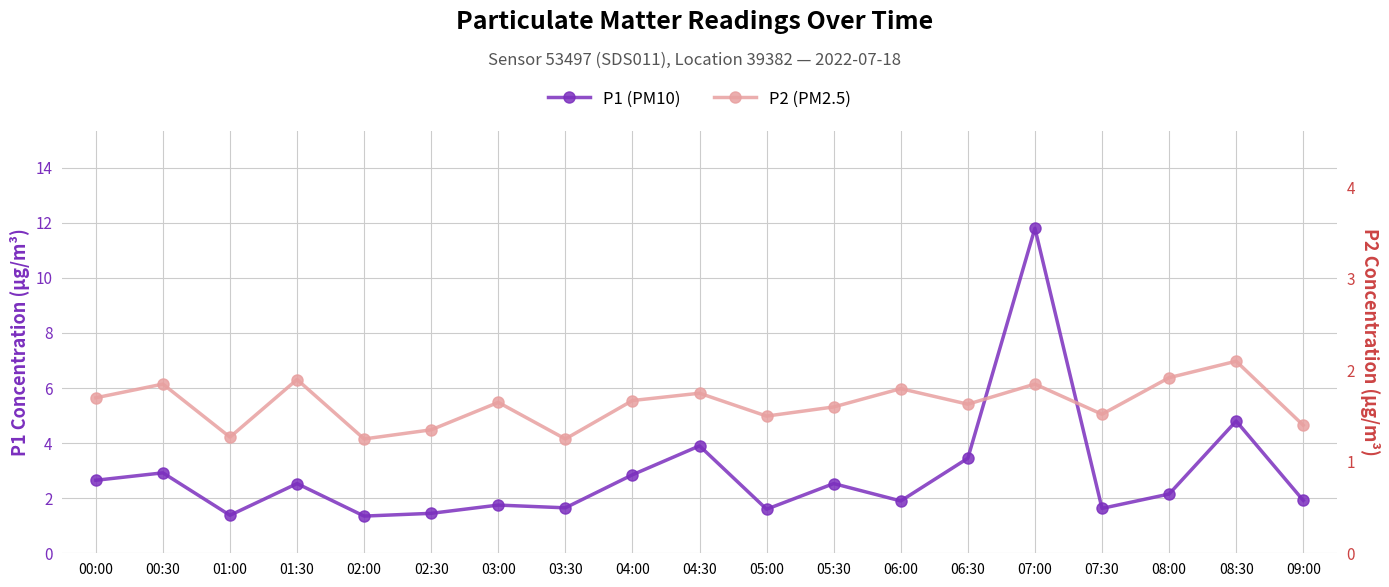

Reading left to right, list all the values displayed in this chart.

P1 (PM10): 00:00=2.6	00:30=2.9	01:00=1.4	01:30=2.5	02:00=1.4	02:30=1.4	03:00=1.8	03:30=1.6	04:00=2.9	04:30=3.9	05:00=1.6	05:30=2.5	06:00=1.9	06:30=3.5	07:00=11.8	07:30=1.6	08:00=2.1	08:30=4.8	09:00=1.9
P2 (PM2.5): 00:00=1.7	00:30=1.9	01:00=1.3	01:30=1.9	02:00=1.2	02:30=1.4	03:00=1.6	03:30=1.2	04:00=1.7	04:30=1.8	05:00=1.5	05:30=1.6	06:00=1.8	06:30=1.6	07:00=1.9	07:30=1.5	08:00=1.9	08:30=2.1	09:00=1.4